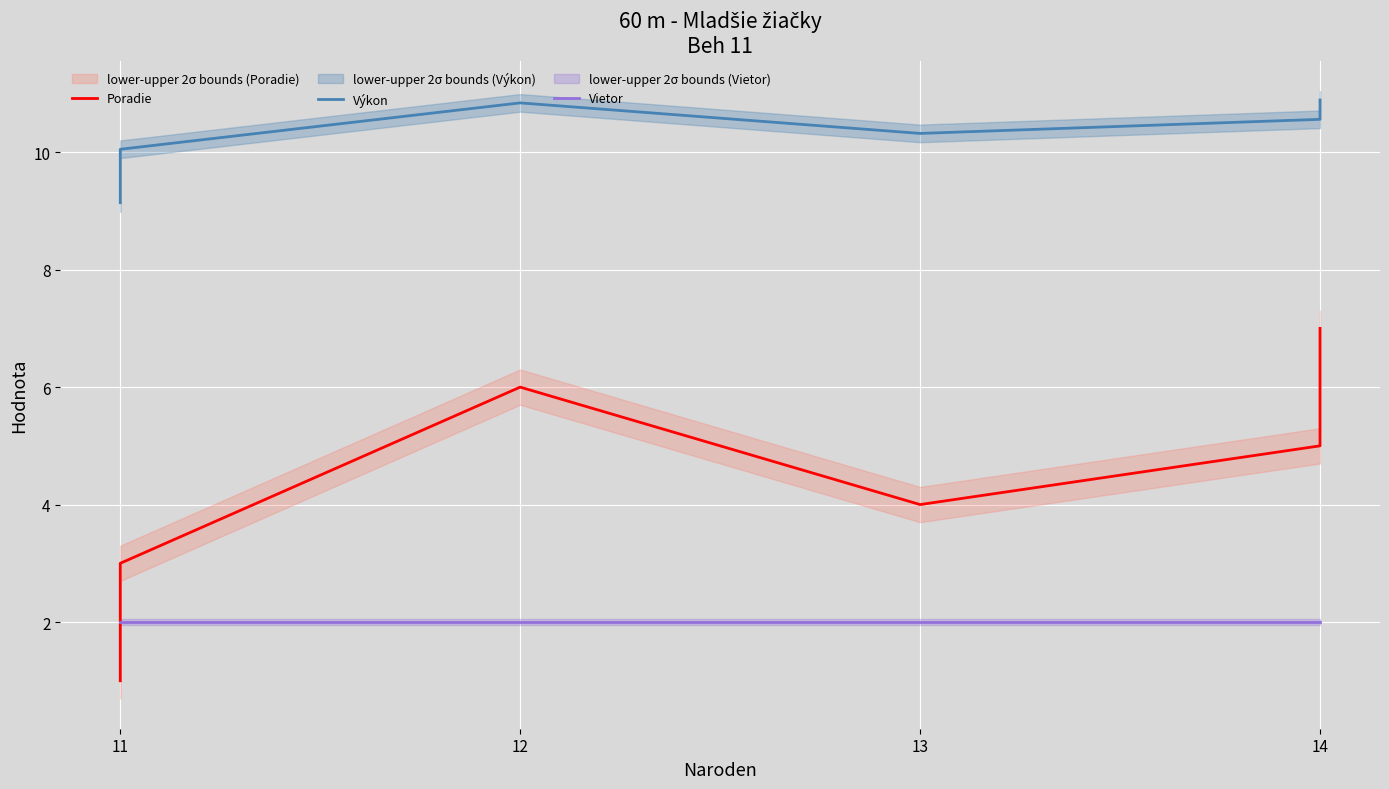

At which label does Vietor reach its peak?

11